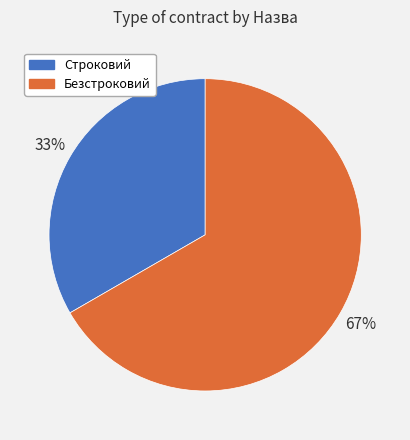

How many slices are in this pie chart?

2